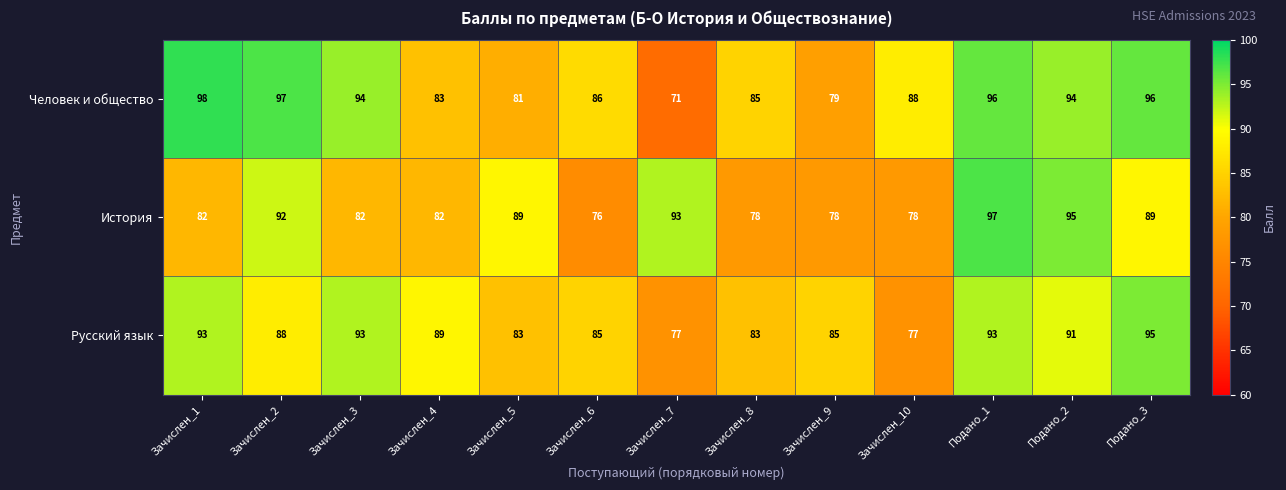

At which label does Человек и общество first exceed 88?

Зачислен_1